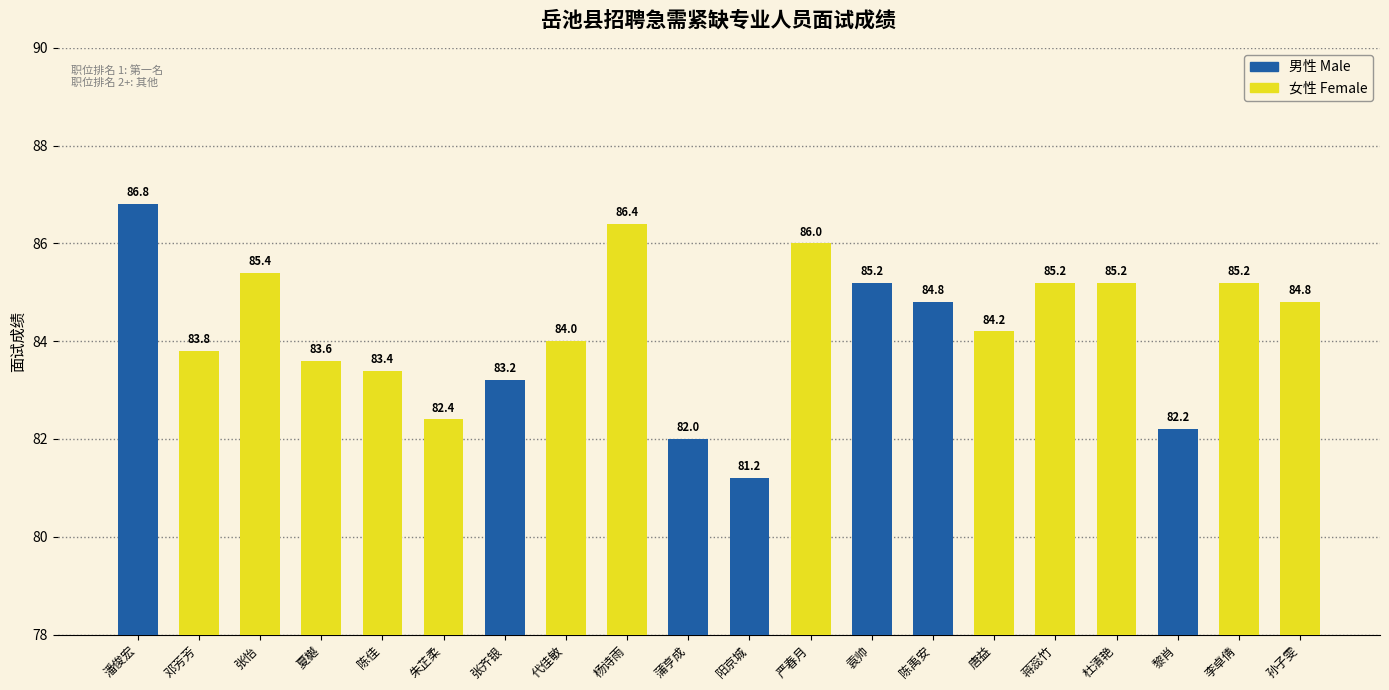

At which label is the value closest to 84?

代佳敏